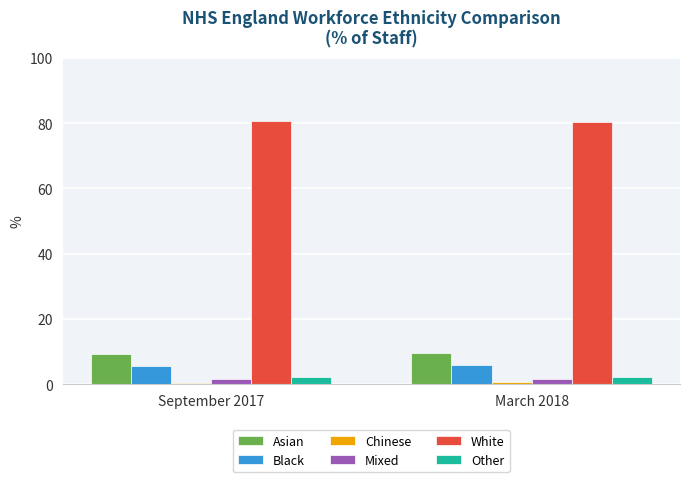

Is it true that Asian equals 9.6 at March 2018?

True